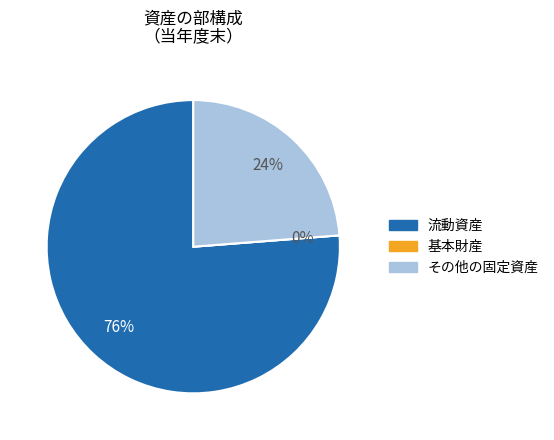

Which slice is the smallest?

基本財産